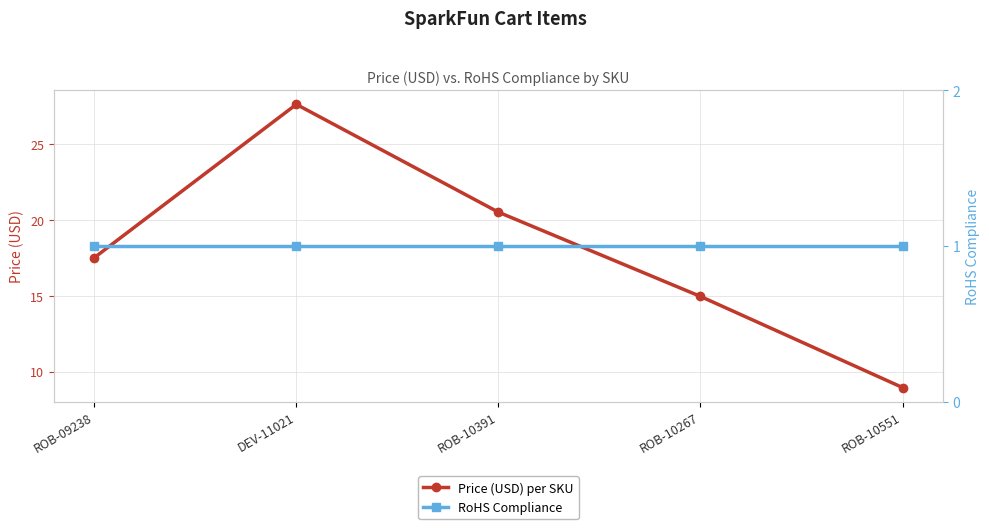

At which label does RoHS Compliance reach its minimum?

ROB-09238